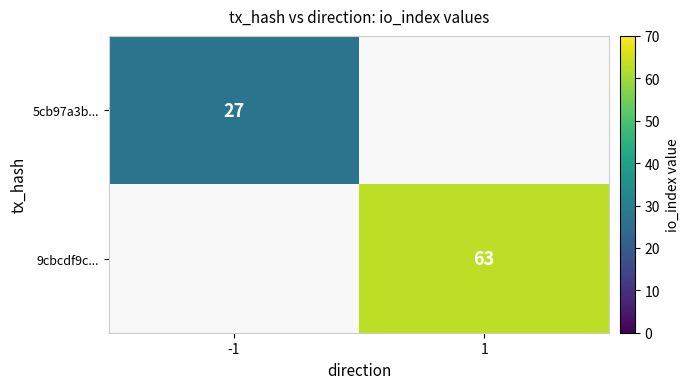

Is it true that 5cb97a3b... equals 27 at -1?

True